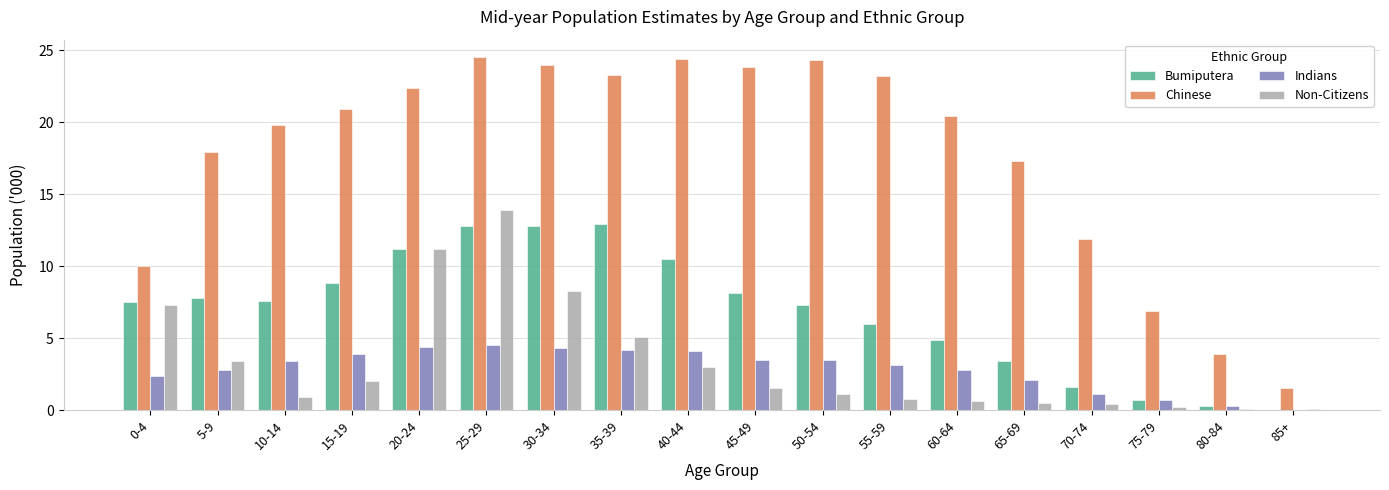

What is the sum of all Non-Citizens values?

60.4